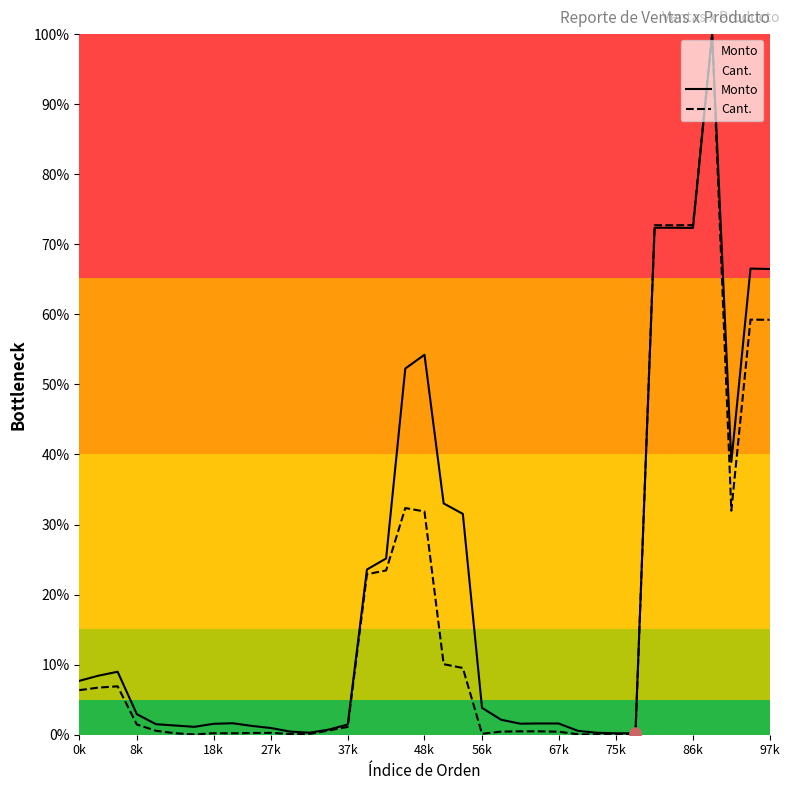

What is the difference between the highest and lowest values at 27?

0.3